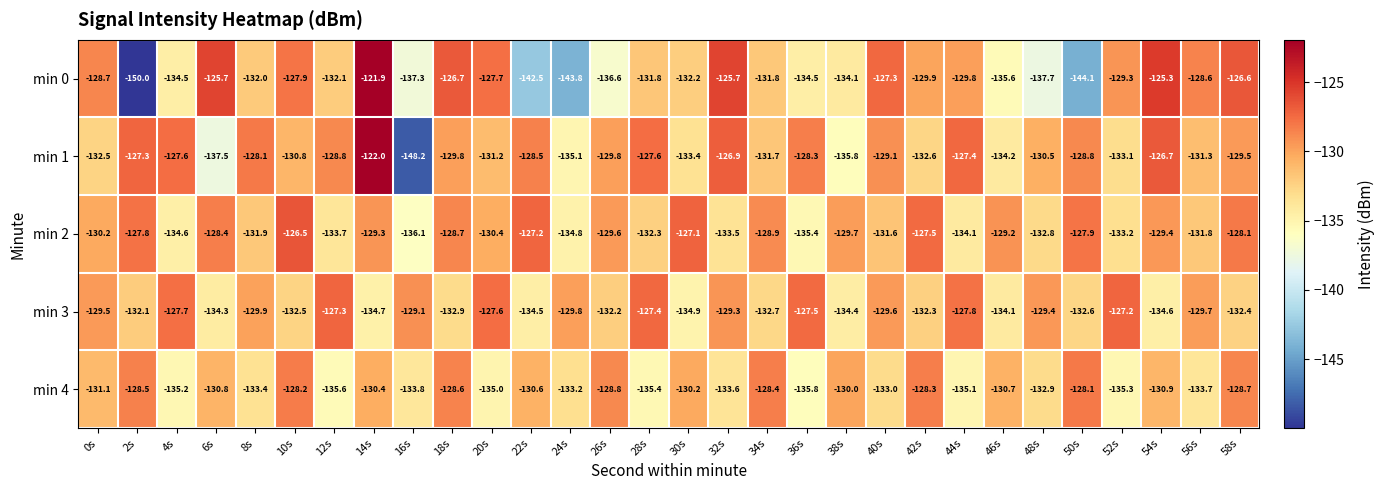

True or false: min 4 has a value of -135.8 at 36s.

True